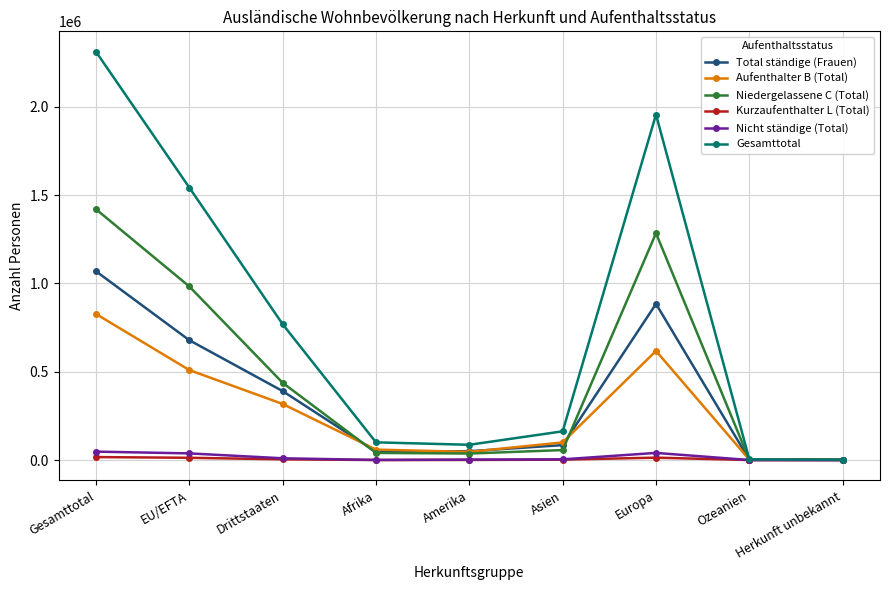

Is it true that Gesamttotal equals 2311160 at Gesamttotal?

True